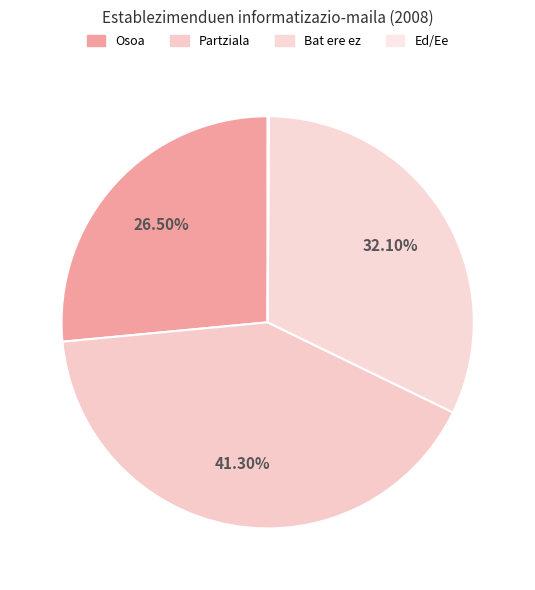

Count the number of slices in the pie.

4